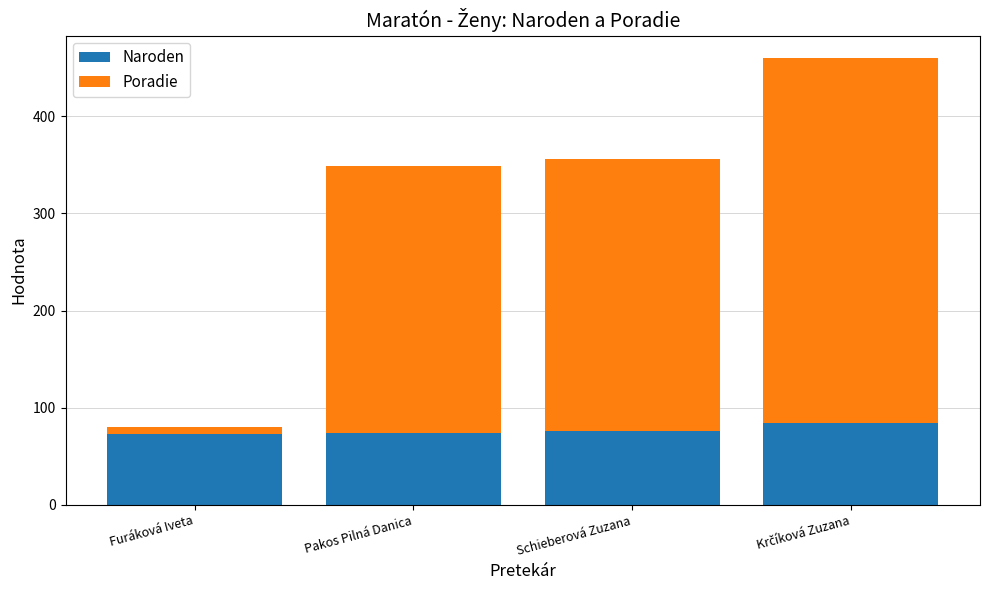

Is it true that Naroden equals 30 at Pakos Pilná Danica?

False